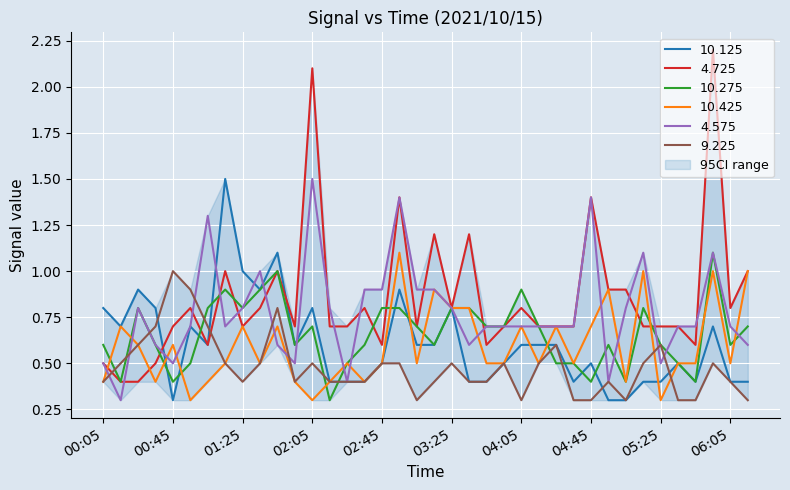

List the series in order of their peak value, highest first.

4.725, 10.125, 4.575, 10.275, 10.425, 9.225